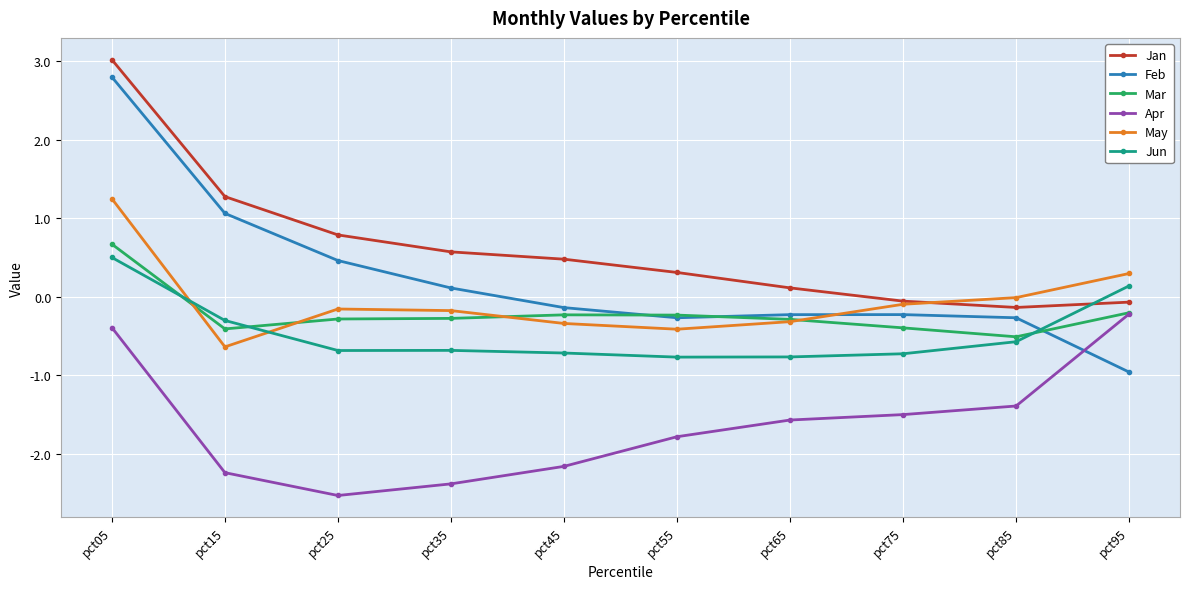

Is the value of Feb at pct35 greater than the value of Apr at pct05?

Yes